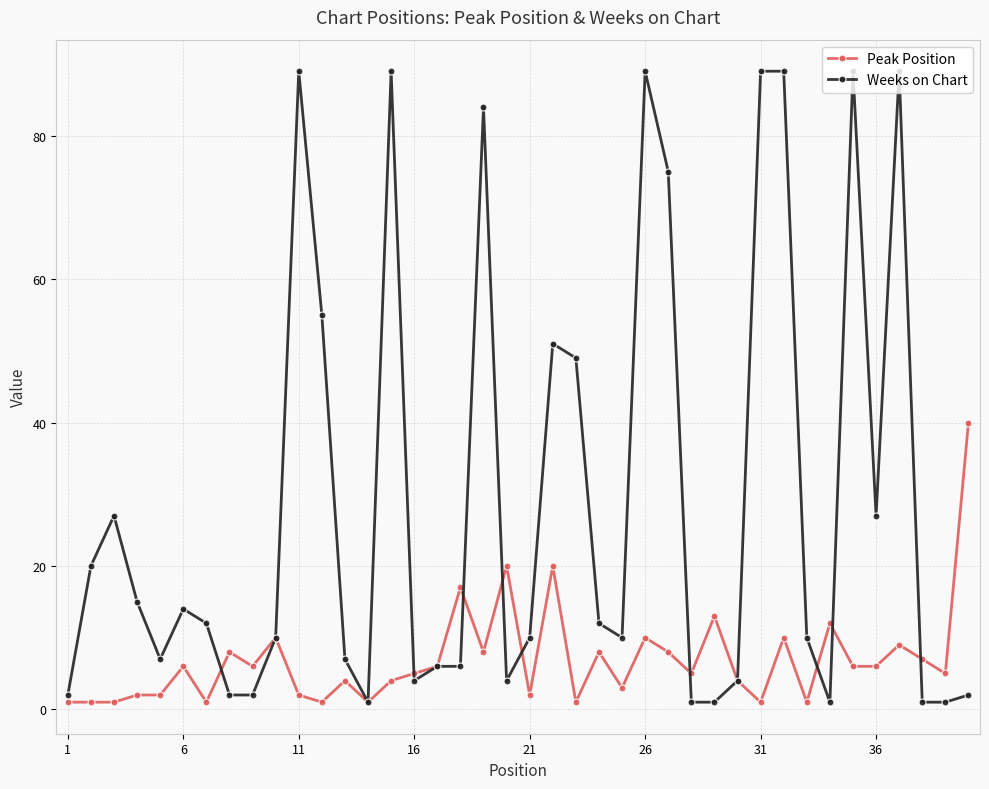

What is the highest value of the Weeks on Chart series?

89